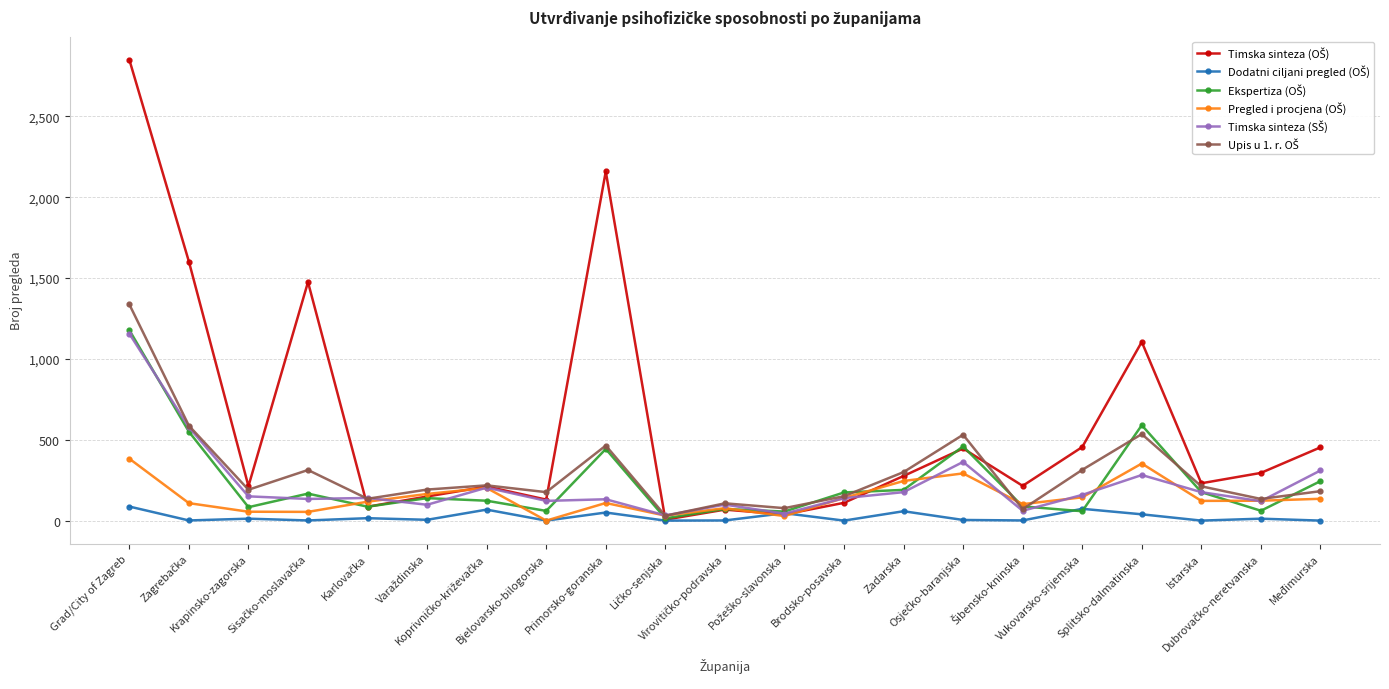

What is the maximum value shown in the chart?

2850